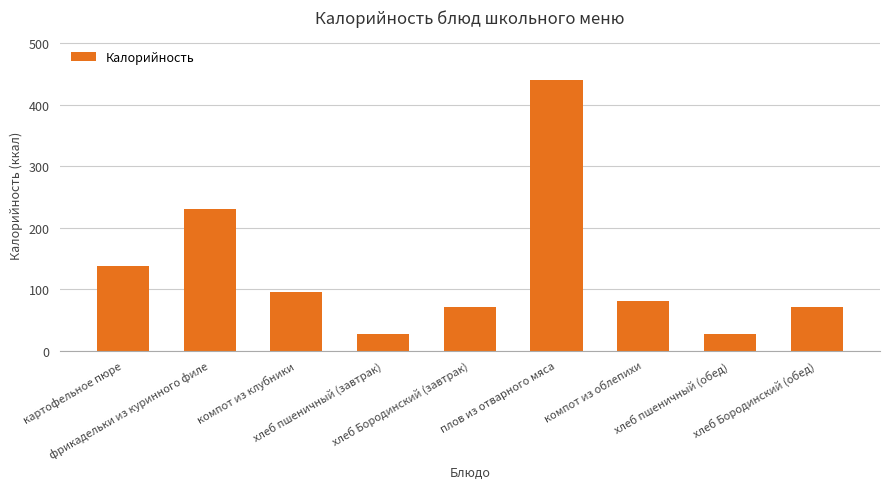

What is the change in value from компот из клубники to компот из облепихи?

-15